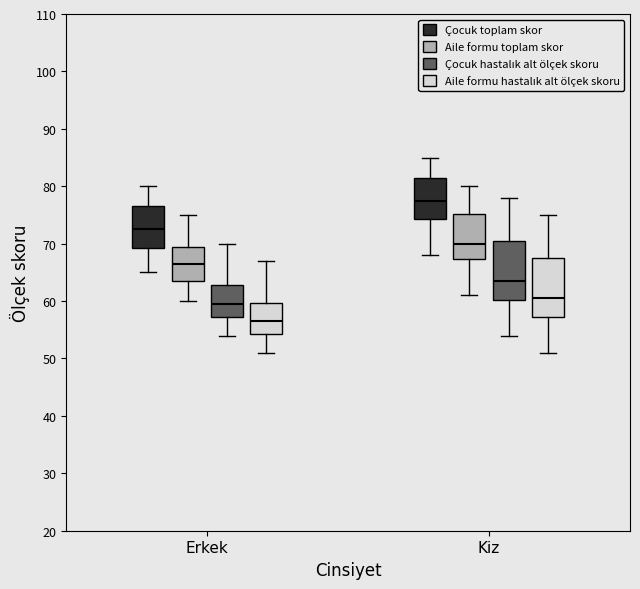

Where does the upper whisker of the box for Erkek (Çocuk toplam skor) end on the y-axis? The values are not printed on the chart, so give them approximately, as read against the axis.

80